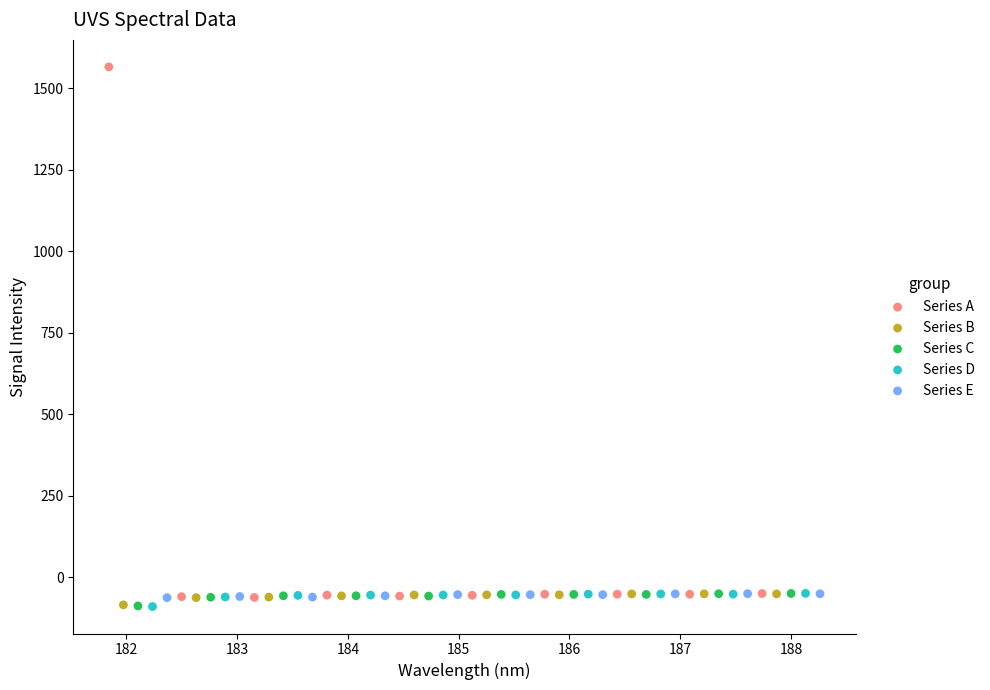

Which series contains the highest Y value?

Series A